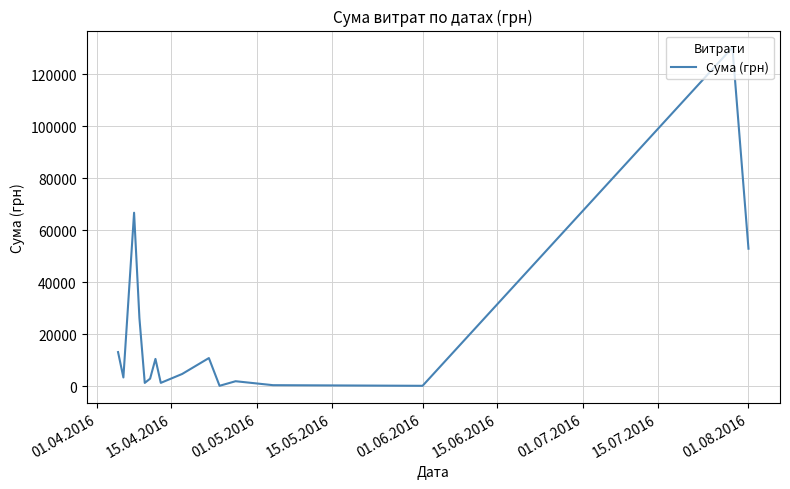

What is the difference between the maximum and minimum values?

130203.7